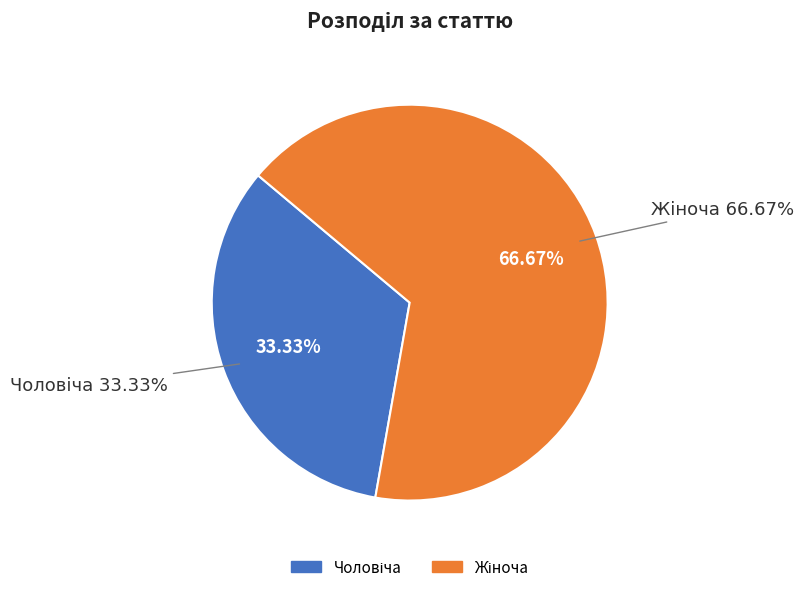

Which has a higher value, Чоловіча or Жіноча?

Жіноча